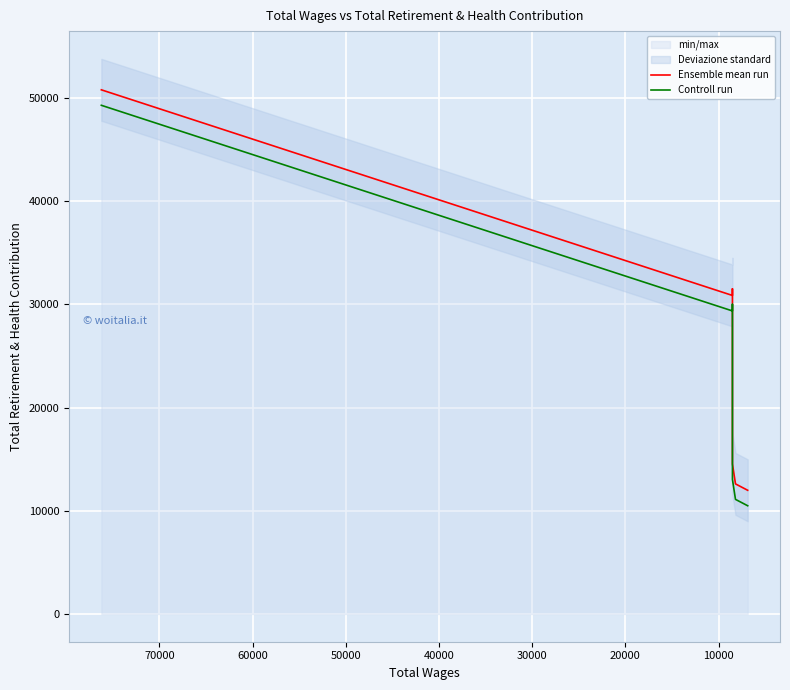

Which series has the largest total across all categories?

Ensemble mean run